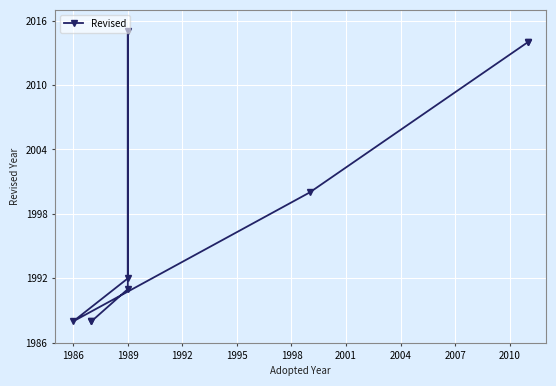

Between 2004 and 1986, which is larger?

2004